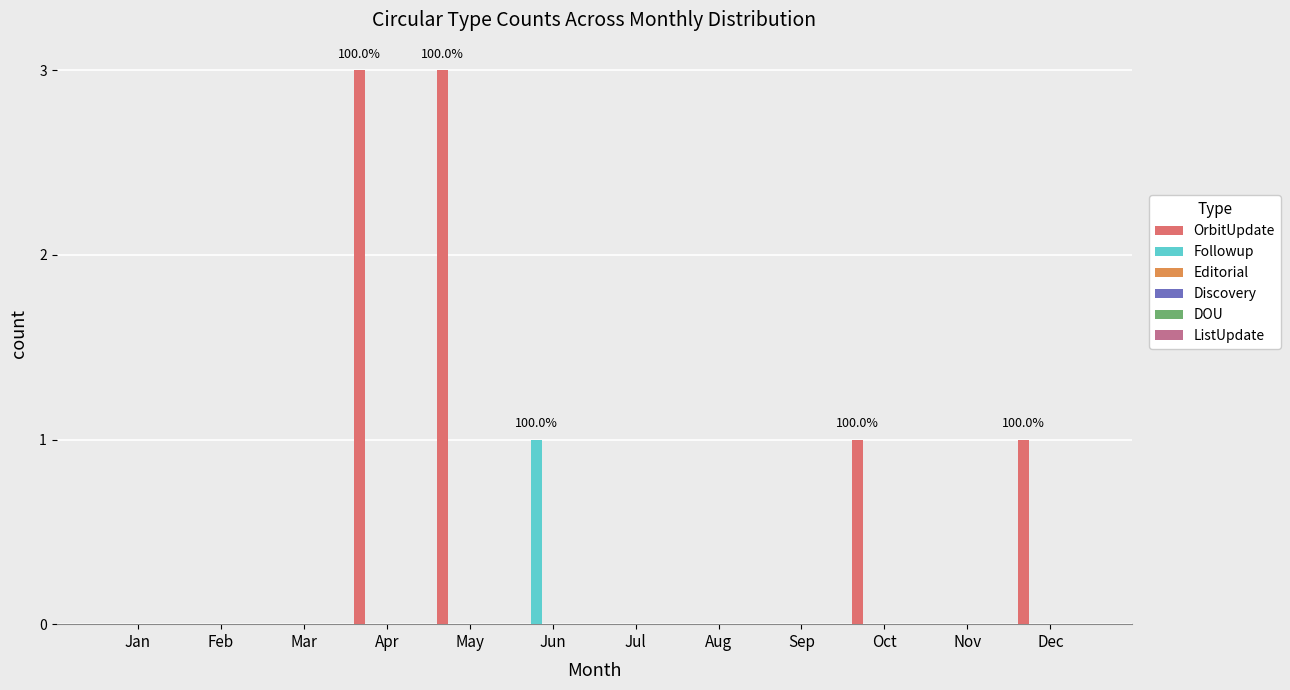

Which series has the largest total across all categories?

OrbitUpdate